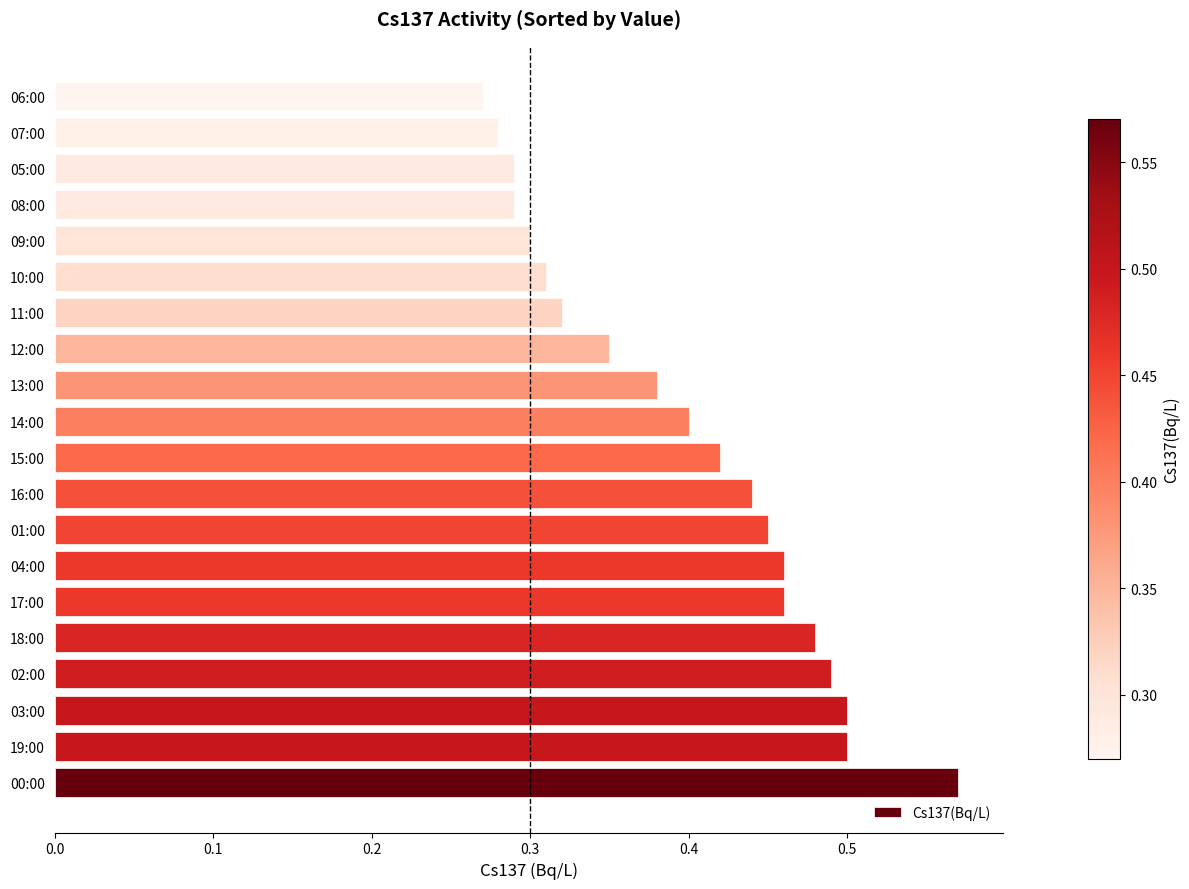

What is the sum of all values?

8.0